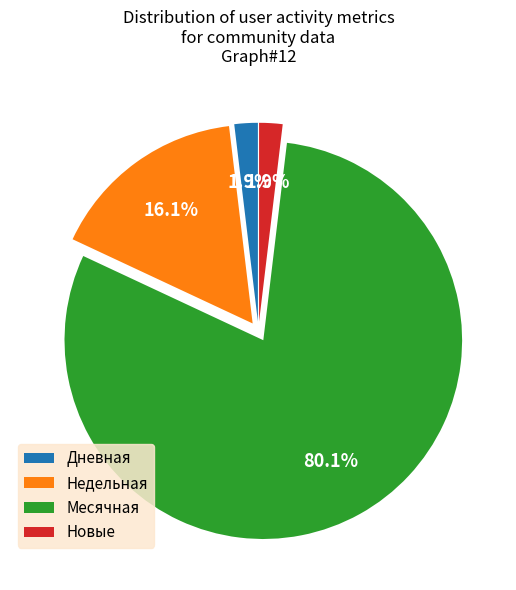

Is there any slice that represents more than half of the pie?

Yes